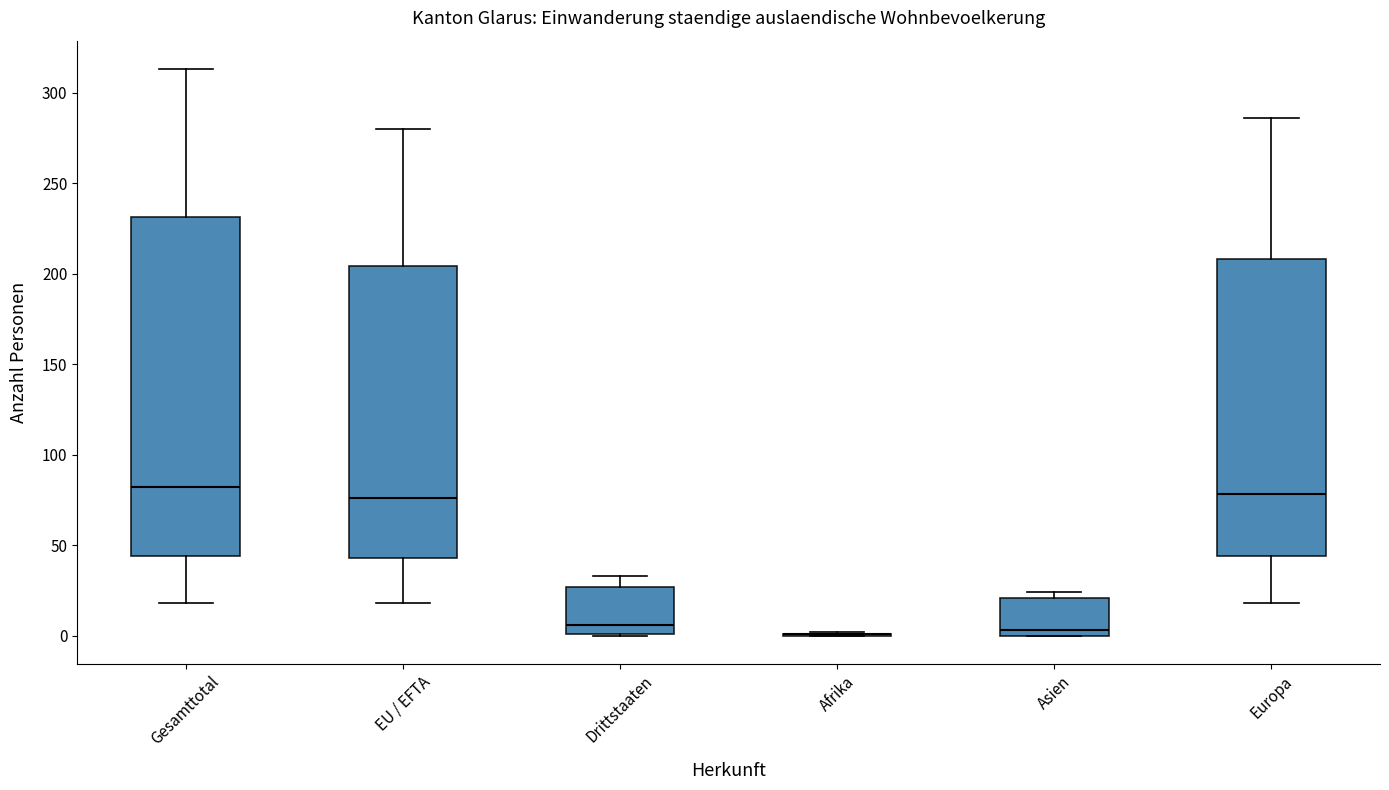

Reading left to right, transcribe this box plot: for each box, give where its median line is, the range the box spans, and where its two whiskers end, as read against the y-axis. The values are not printed on the chart, so give them approximately, as read against the axis.

Gesamttotal: median 80, box 45 to 230, whiskers 20 to 315
EU / EFTA: median 75, box 45 to 205, whiskers 20 to 280
Drittstaaten: median 5, box 0 to 25, whiskers 0 to 35
Afrika: box collapsed to a line at 0, whiskers 0 to 0
Asien: median 5, box 0 to 20, whiskers 0 to 25
Europa: median 80, box 45 to 210, whiskers 20 to 285